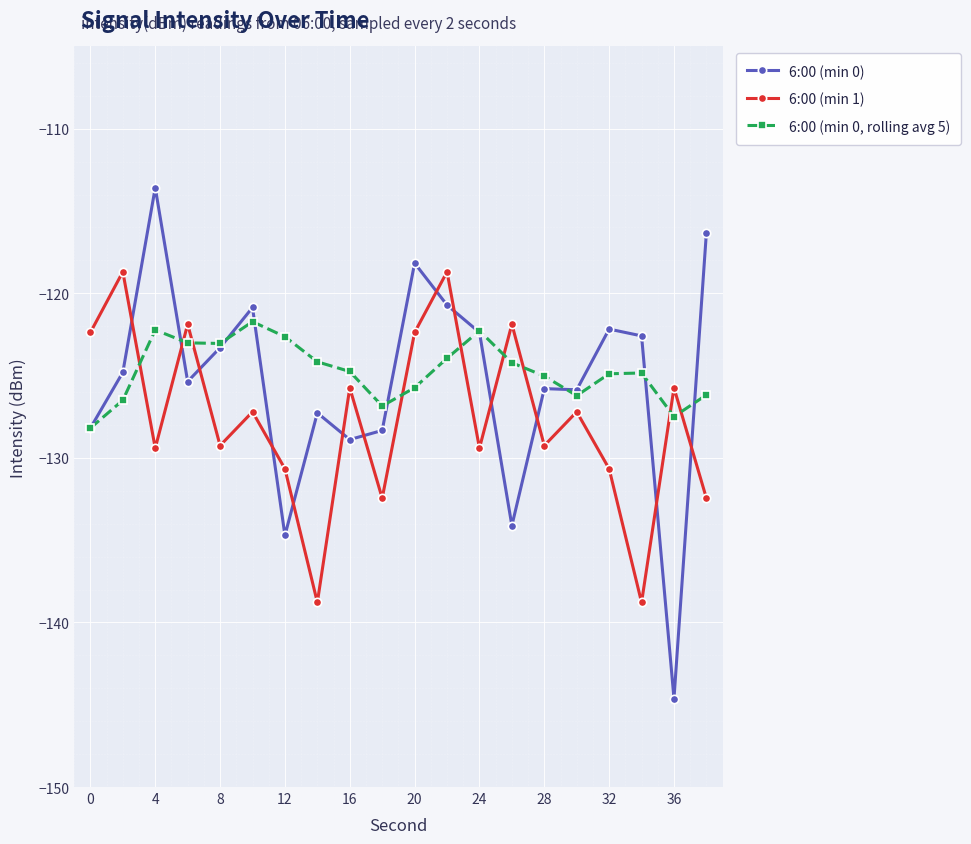

List the series in order of their peak value, lowest first.

6:00 (min 0, rolling avg 5), 6:00 (min 1), 6:00 (min 0)